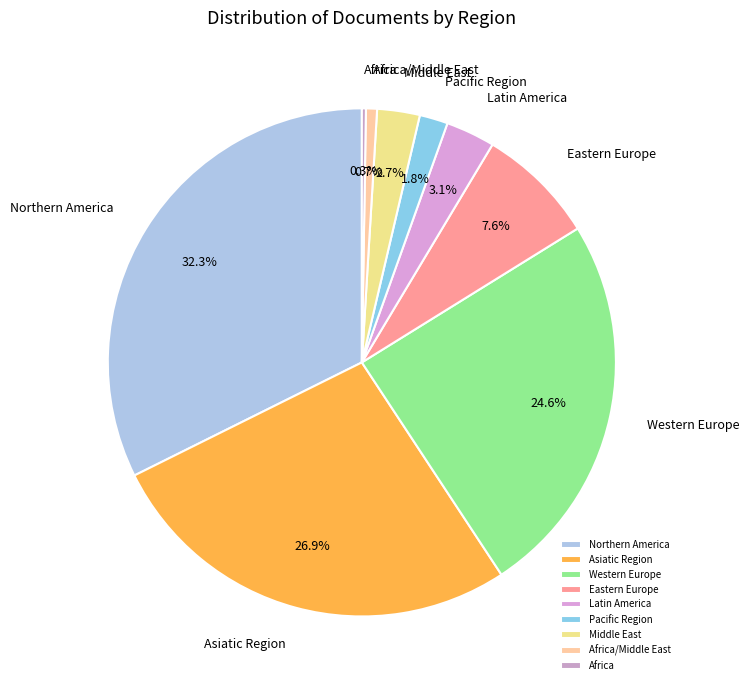

What percentage do Pacific Region and Latin America together represent?

4.9%